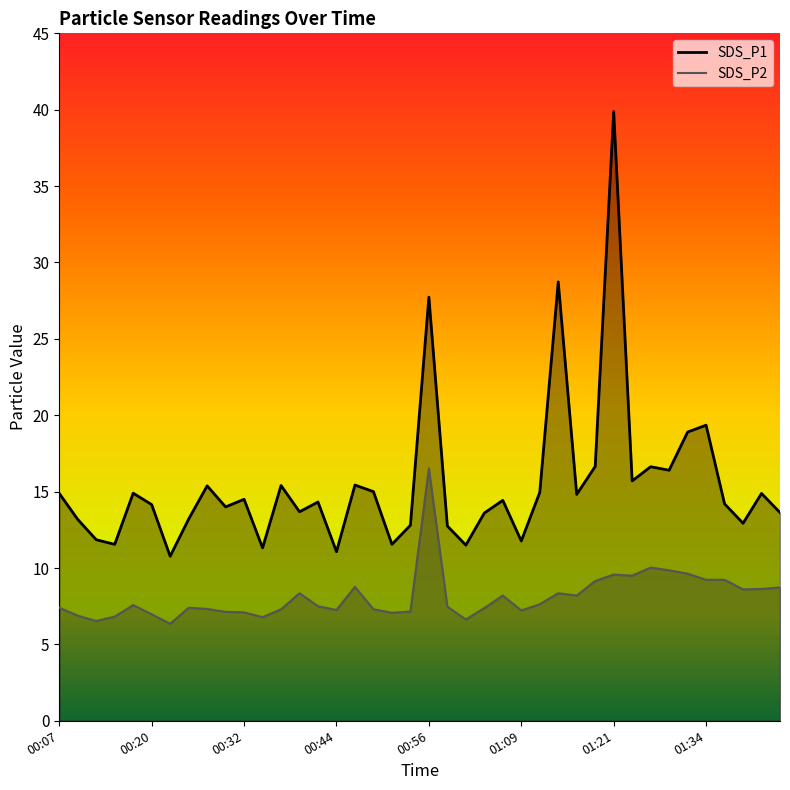

Does the chart have visible grid lines?

No